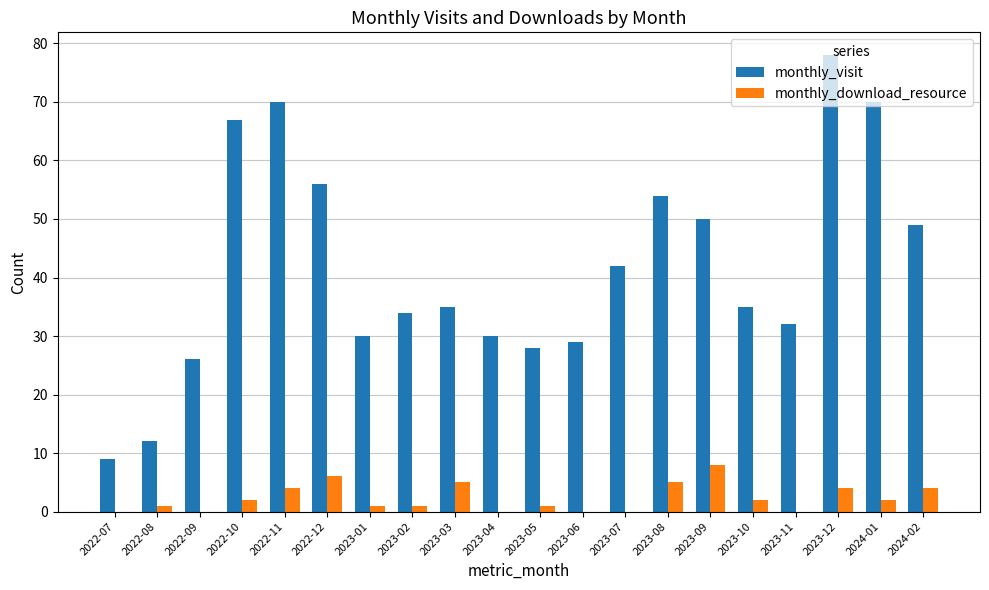

What is the sum of the monthly_download_resource values at 2023-08 and 2023-11?

5